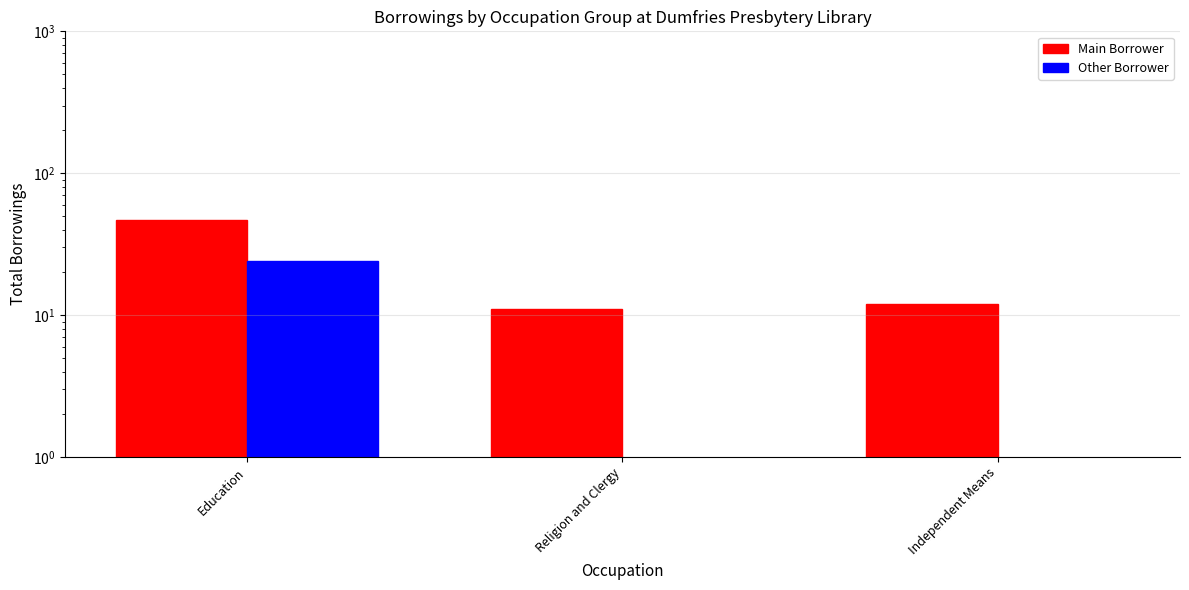

Is it true that Other Borrower equals 0 at Religion and Clergy?

True